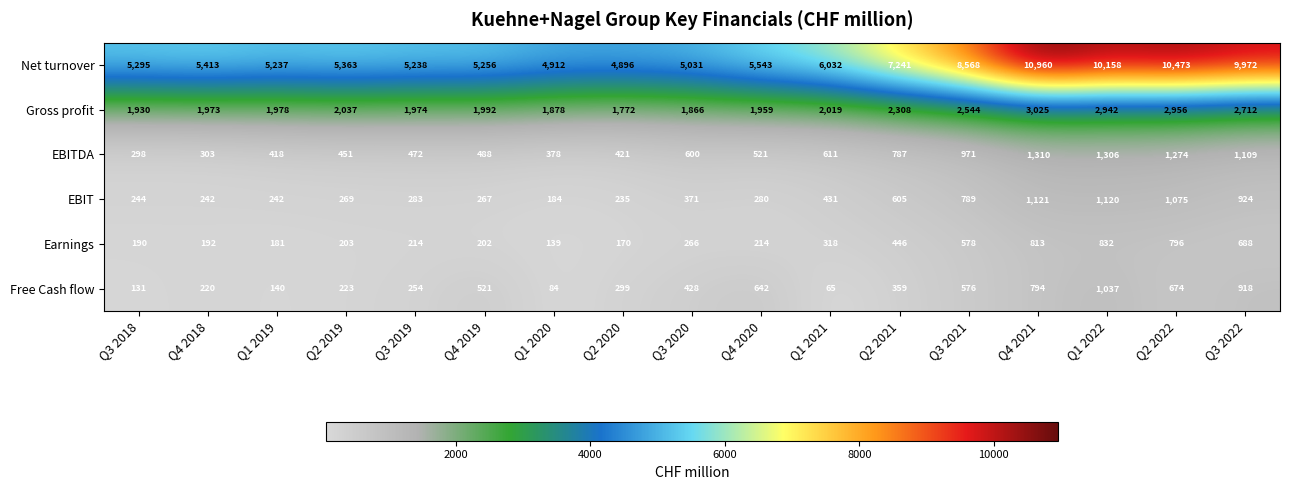

Which label corresponds to the smallest value in the chart?

Q1 2021